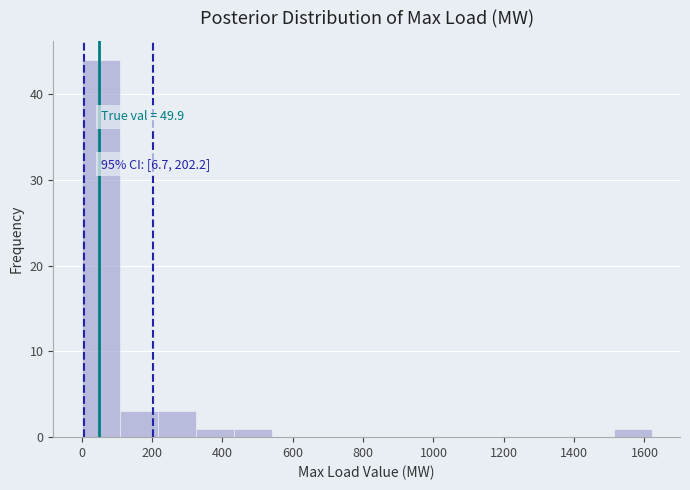

Which range on the x-axis has the tallest bar?

0 to 108